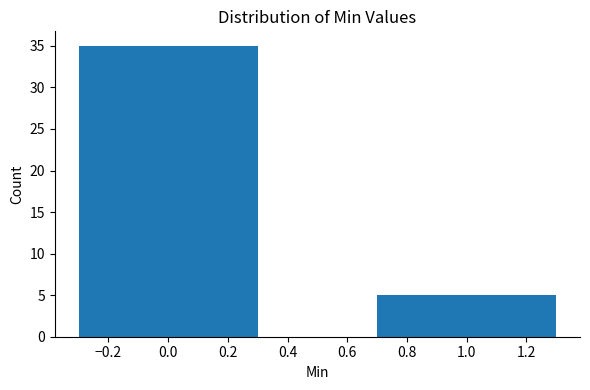

Reading left to right, what are all the values shown in this chart?

35	5